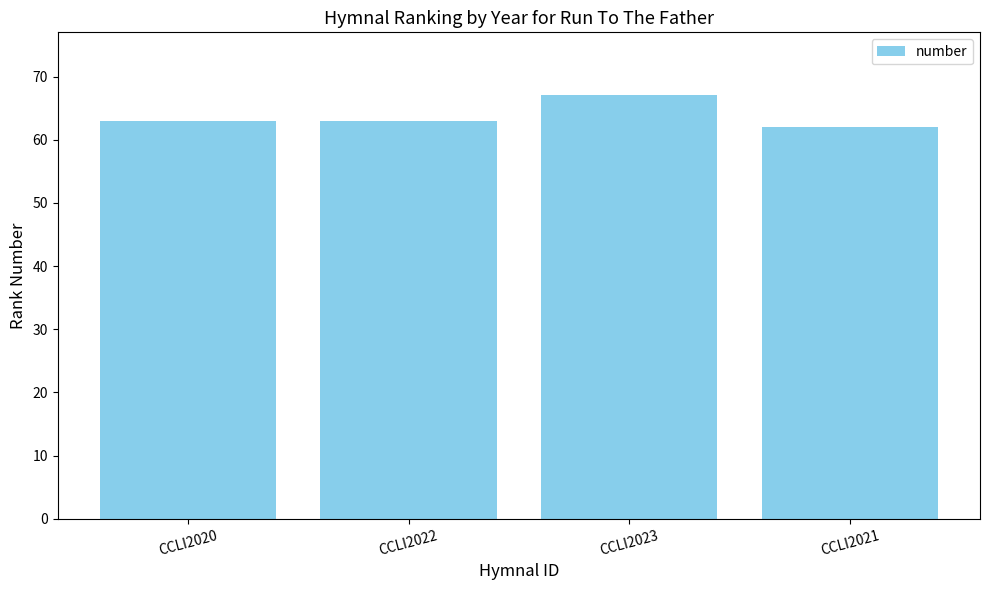

What is the label of the 3rd bar from the left?

CCLI2023